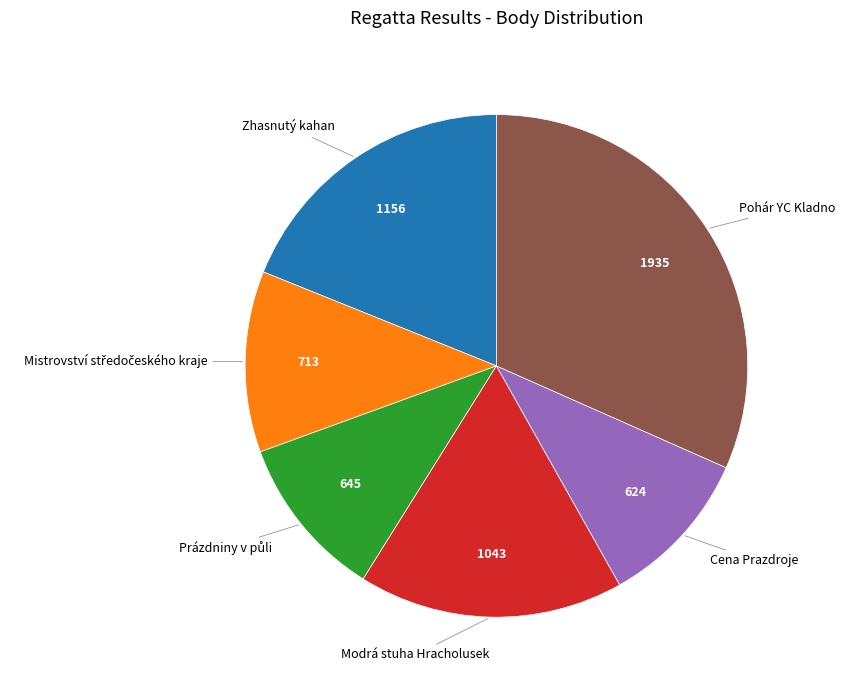

What is the largest slice in the pie chart?

Pohár YC Kladno